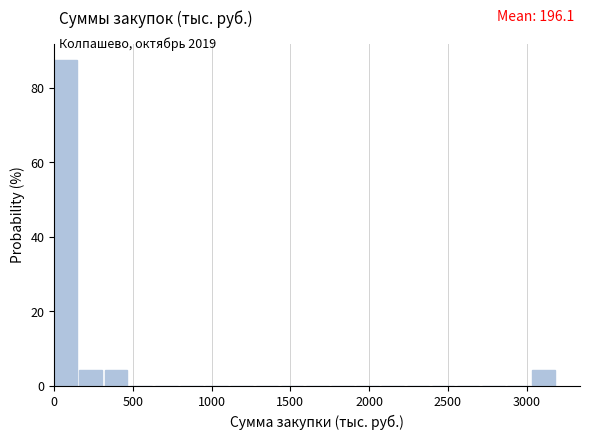

Read against the x-axis, roughly where is the centre of the tallest bar?

50